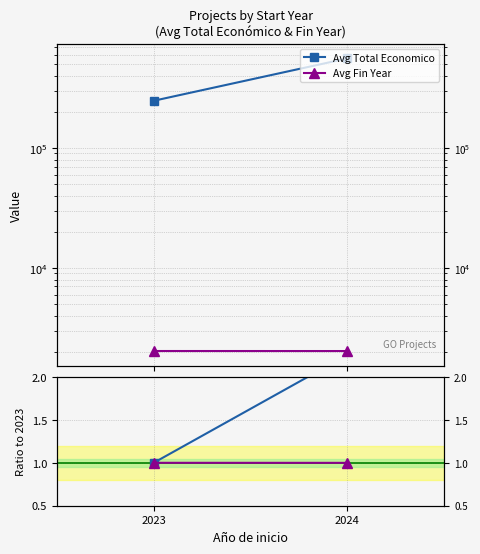

At which category does the chart reach its minimum across all series?

2024